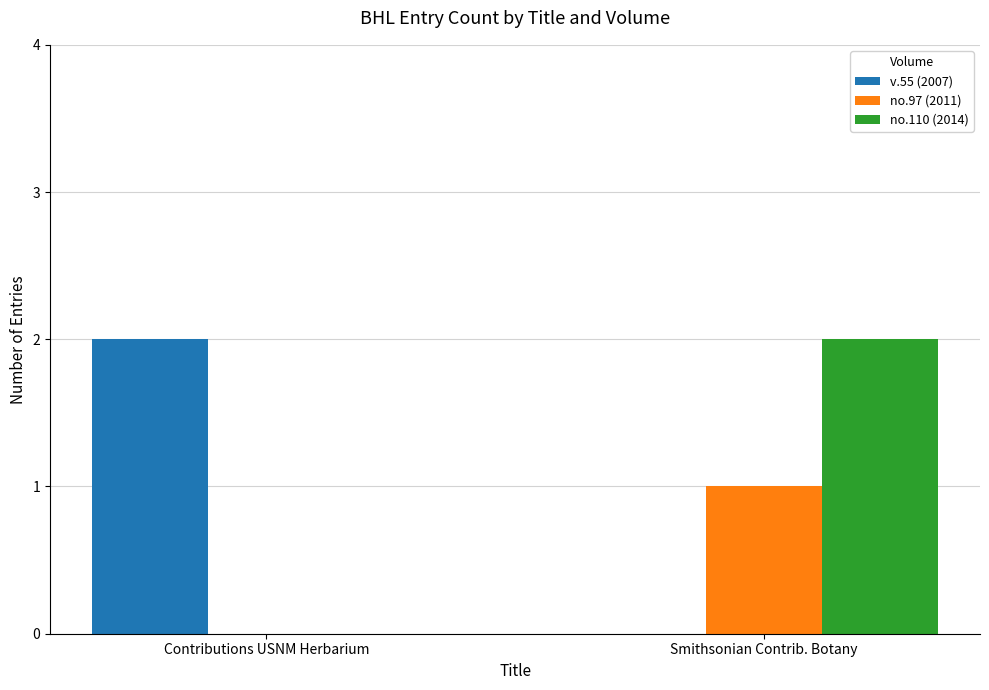

What is the sum of all v.55 (2007) values?

2